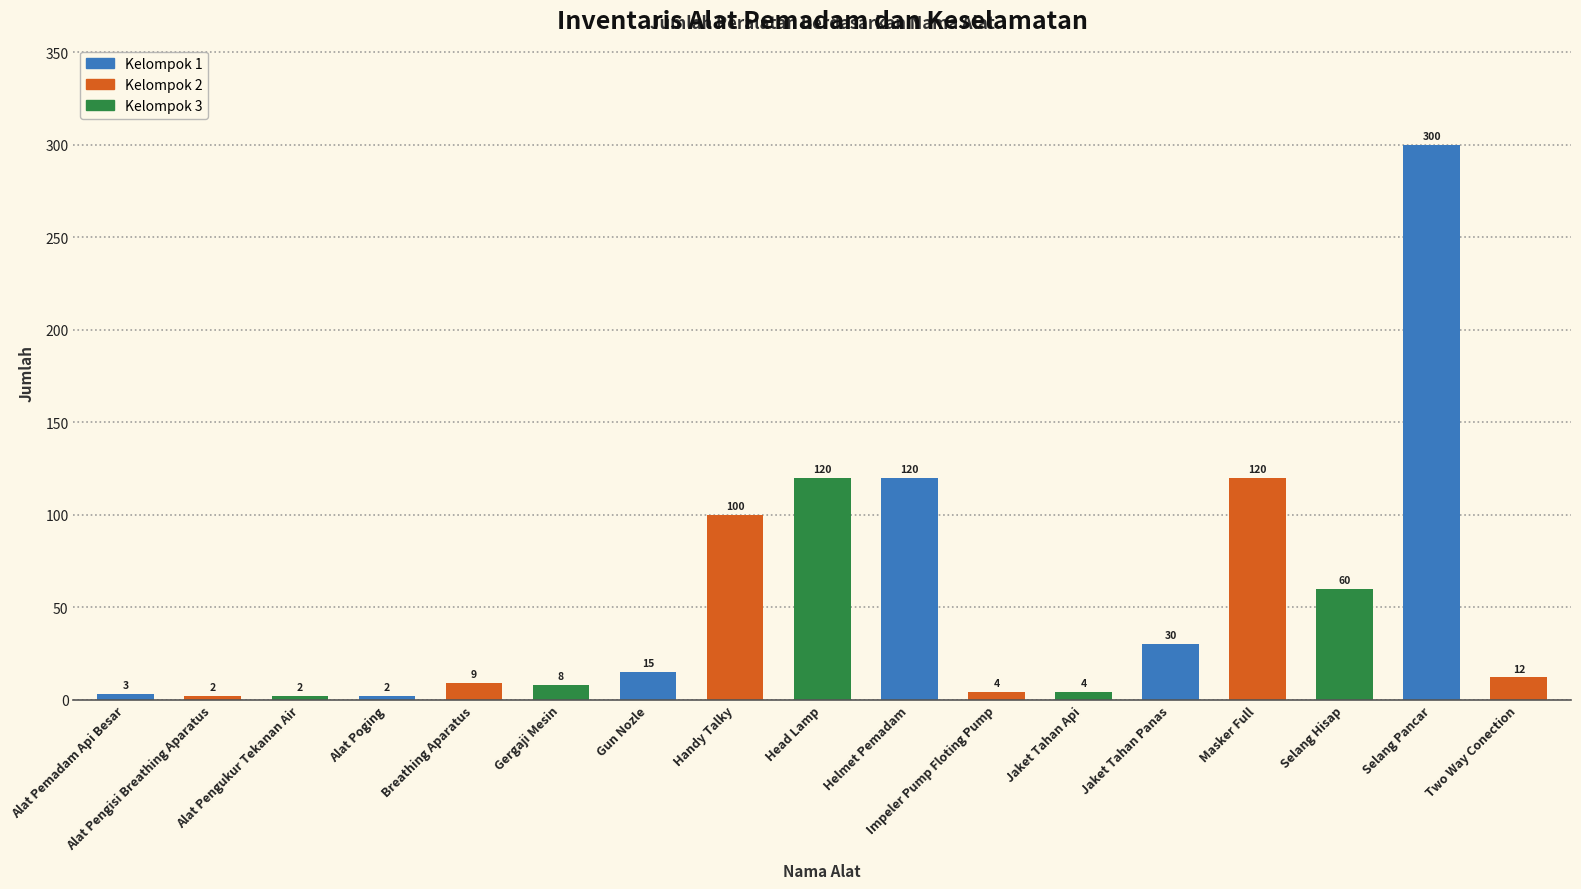

What value does the data have at Two Way Conection, to the nearest 5?

10